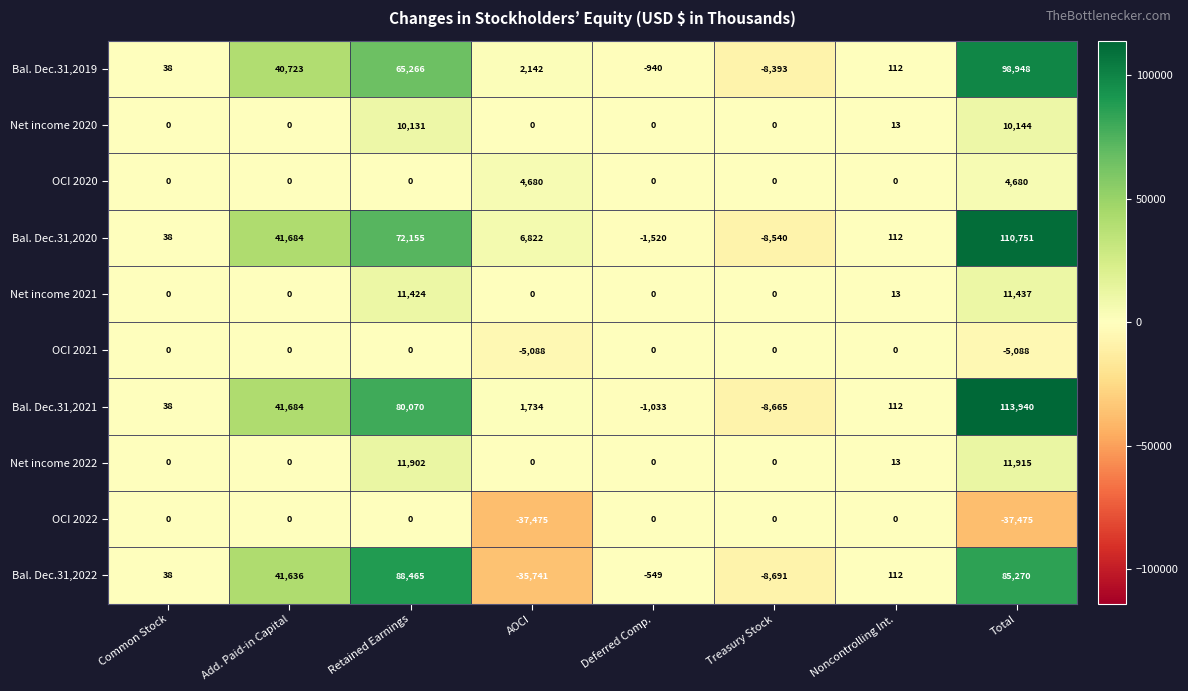

At which label does Bal. Dec.31,2021 first exceed 1734?

Add. Paid-in Capital